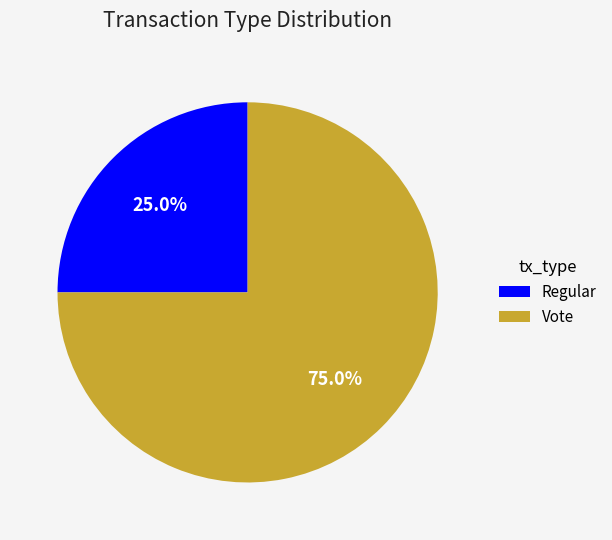

Is it true that Vote is 87% of the pie?

False